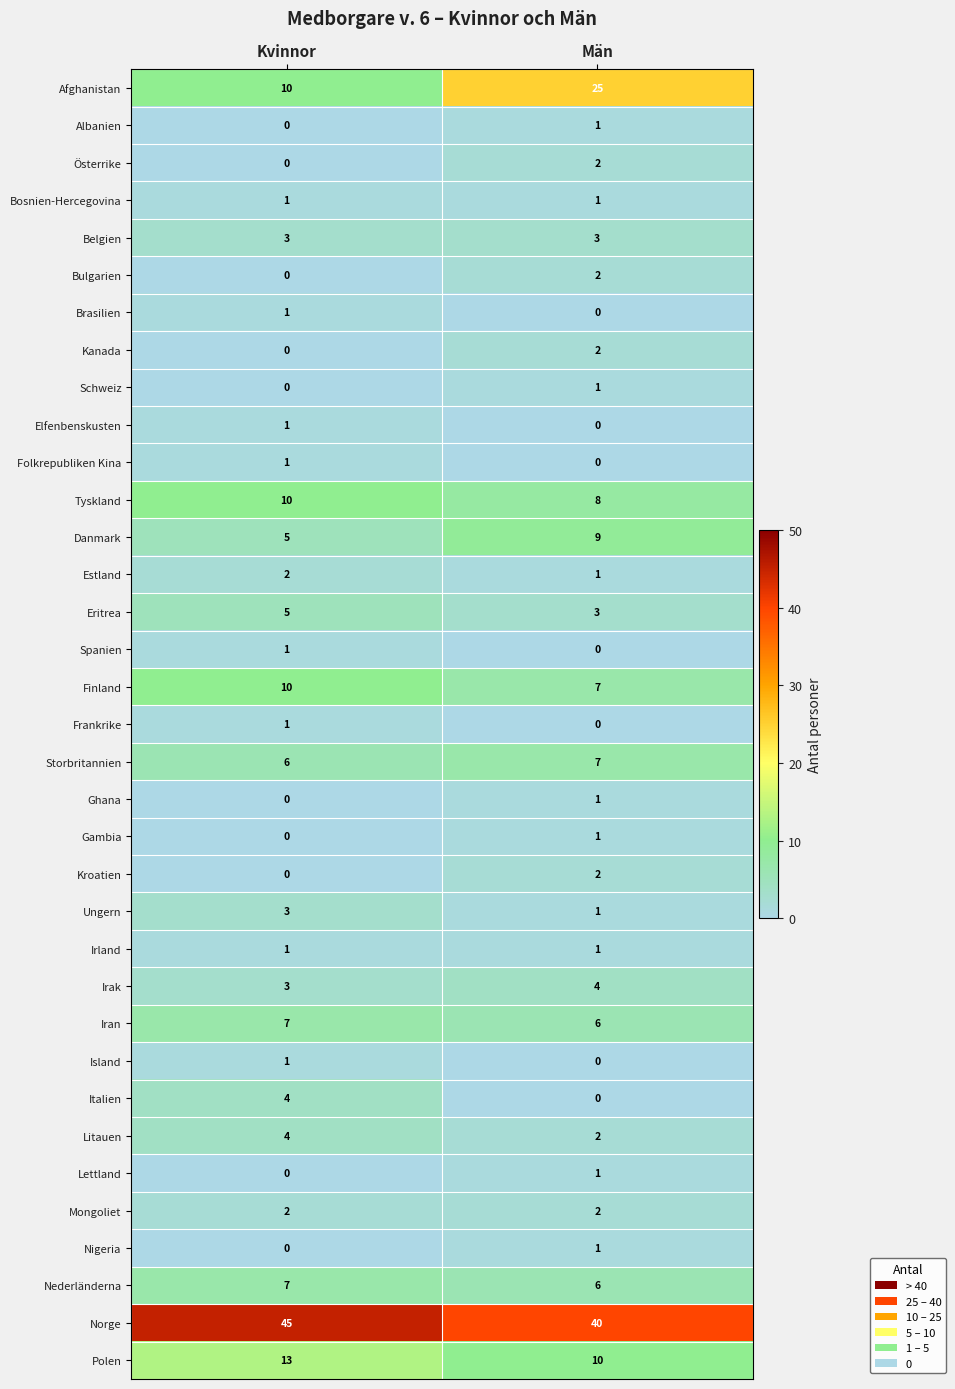

What is the spread (max minus min) of values at Män?

40